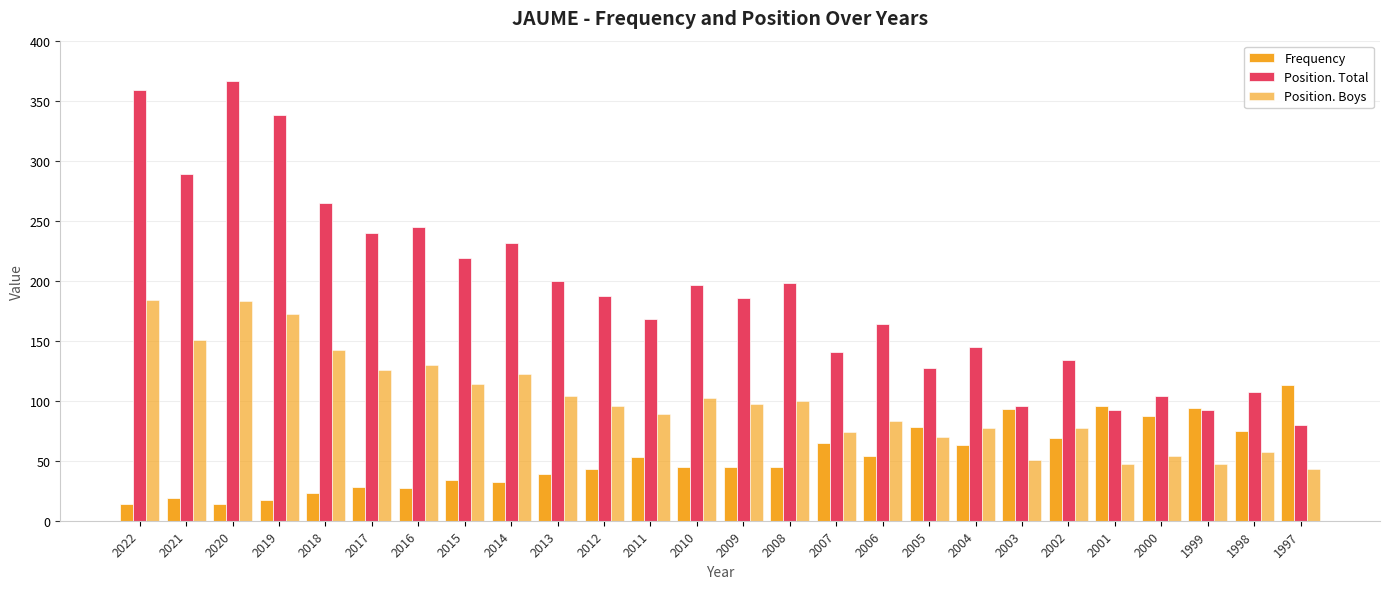

Which series has the largest total across all categories?

Position. Total